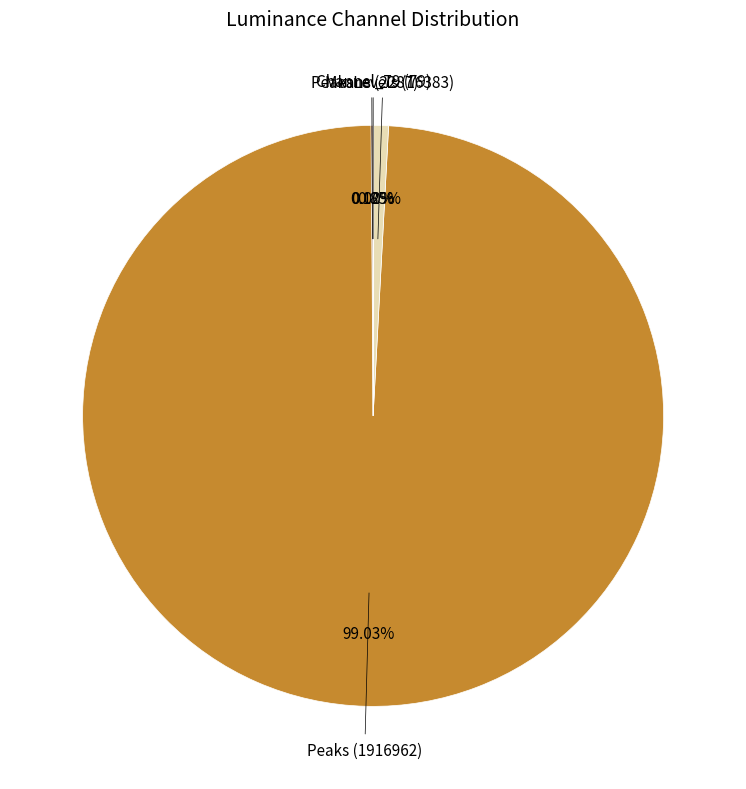

Which has a higher value, PeaksLevels (16383) or Peaks (1916962)?

Peaks (1916962)